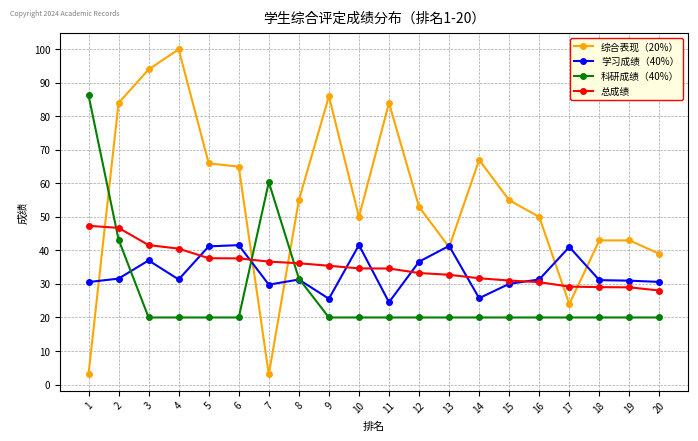

Is it true that 科研成绩（40%） equals 20.0 at 10?

True